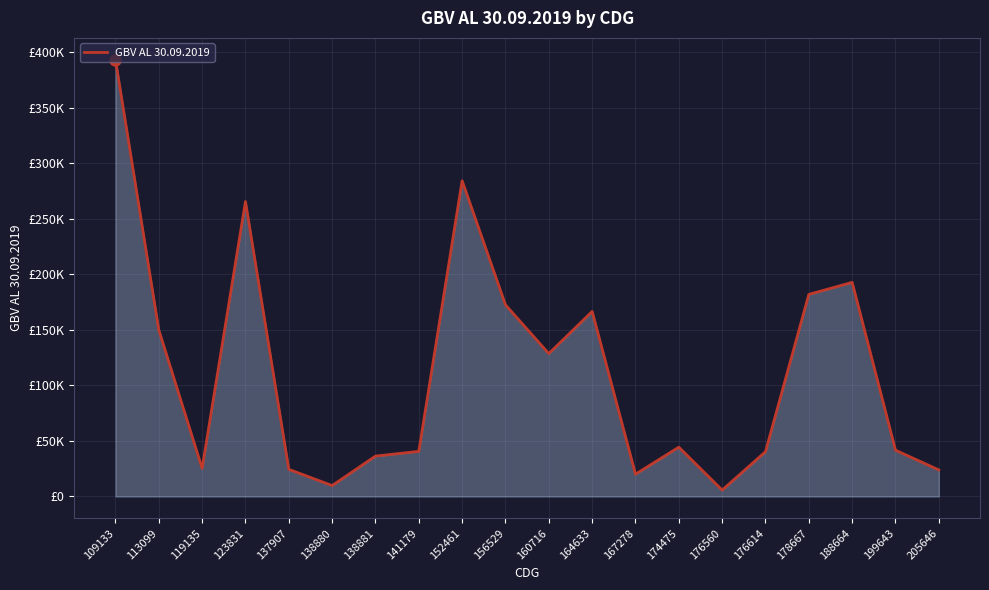

Approximately how many times larger is the value at 156529 compared to 199643?

4.1